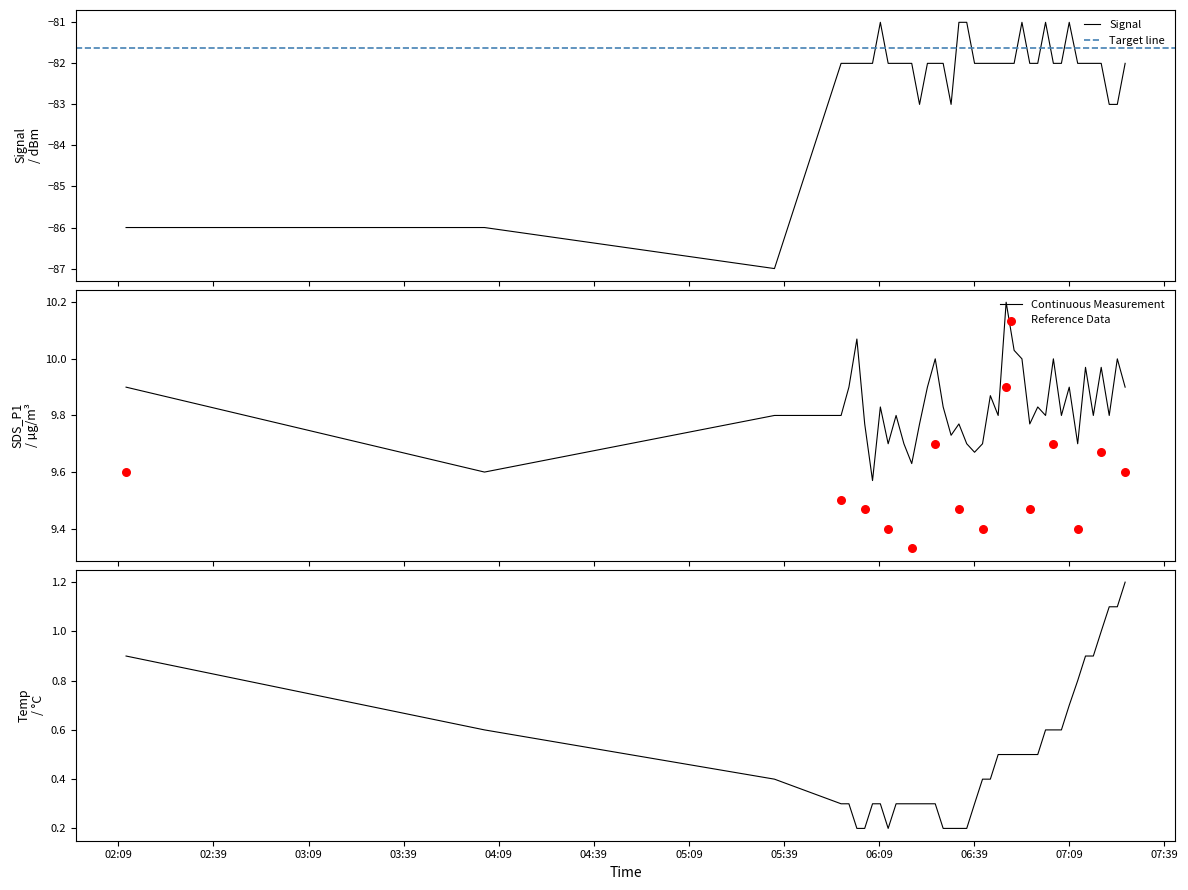

Which series has the widest spread of Y values?

Signal